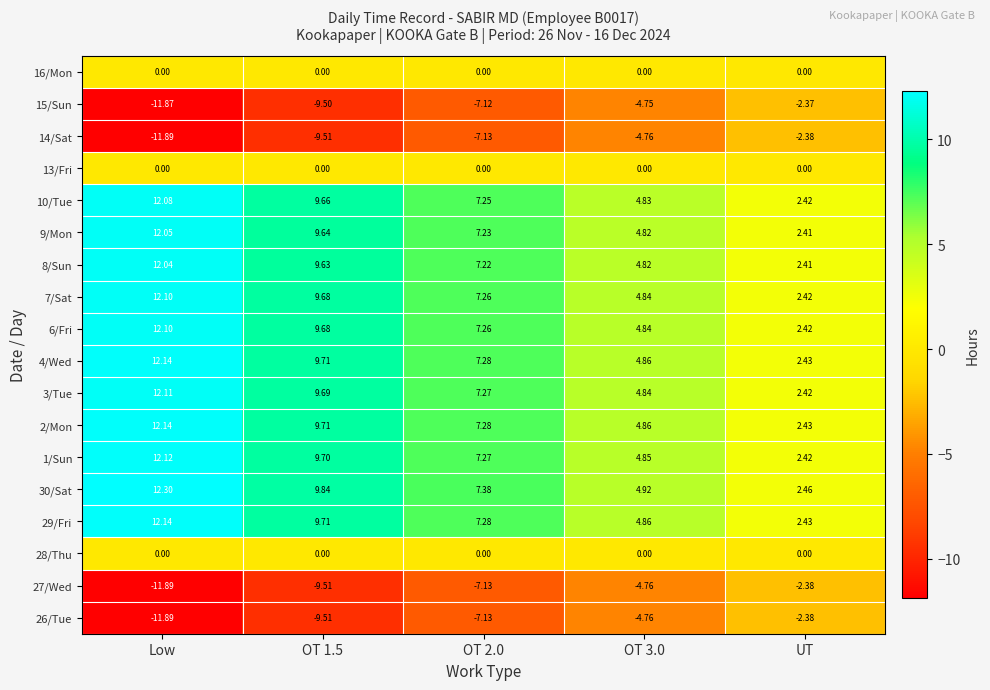

Where does the 10/Tue series first go above 7?

Low